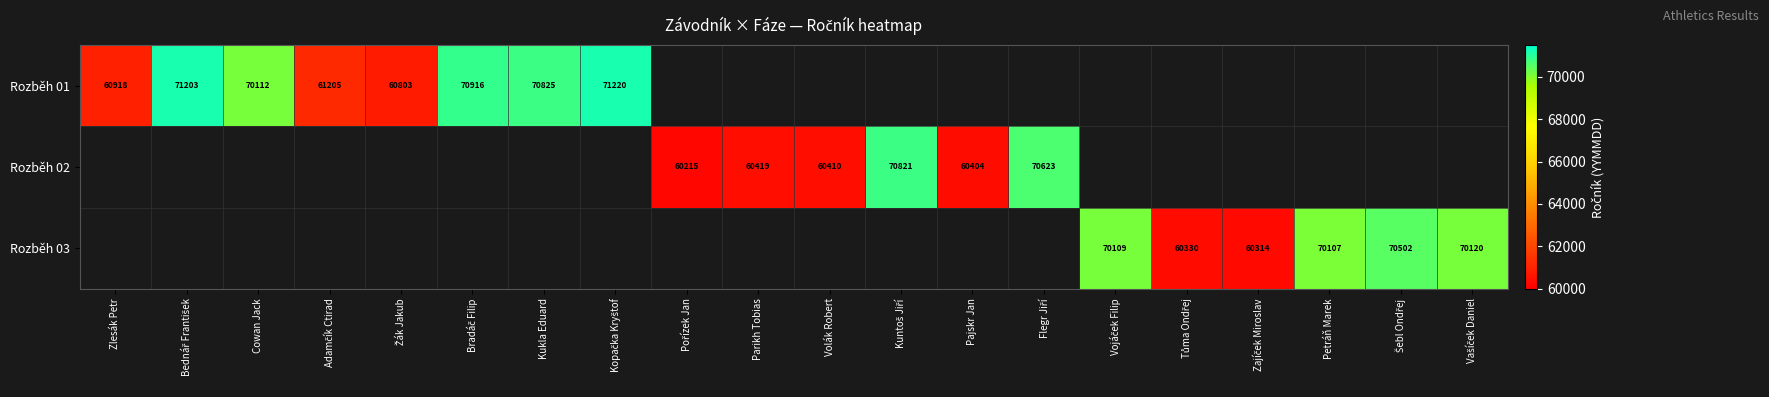

How many values in the Rozběh 02 series are below 60404?

1